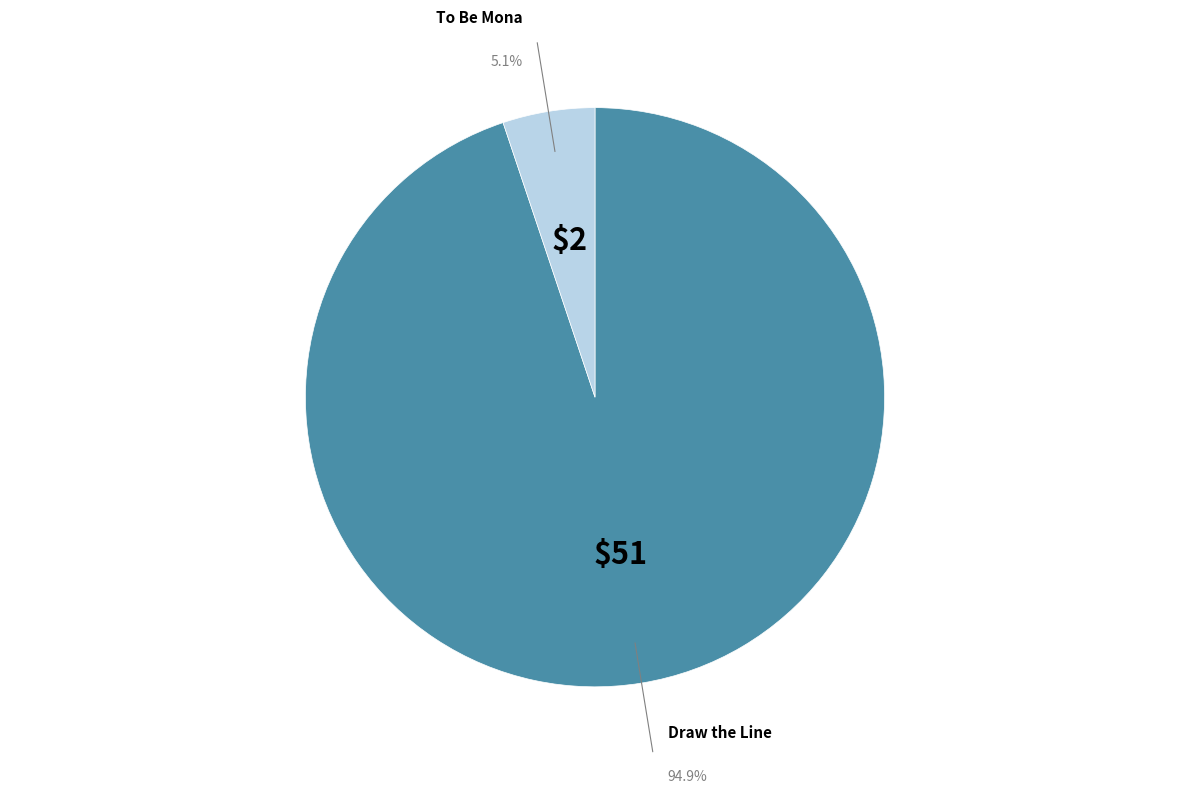

Which category accounts for the majority?

Draw the Line